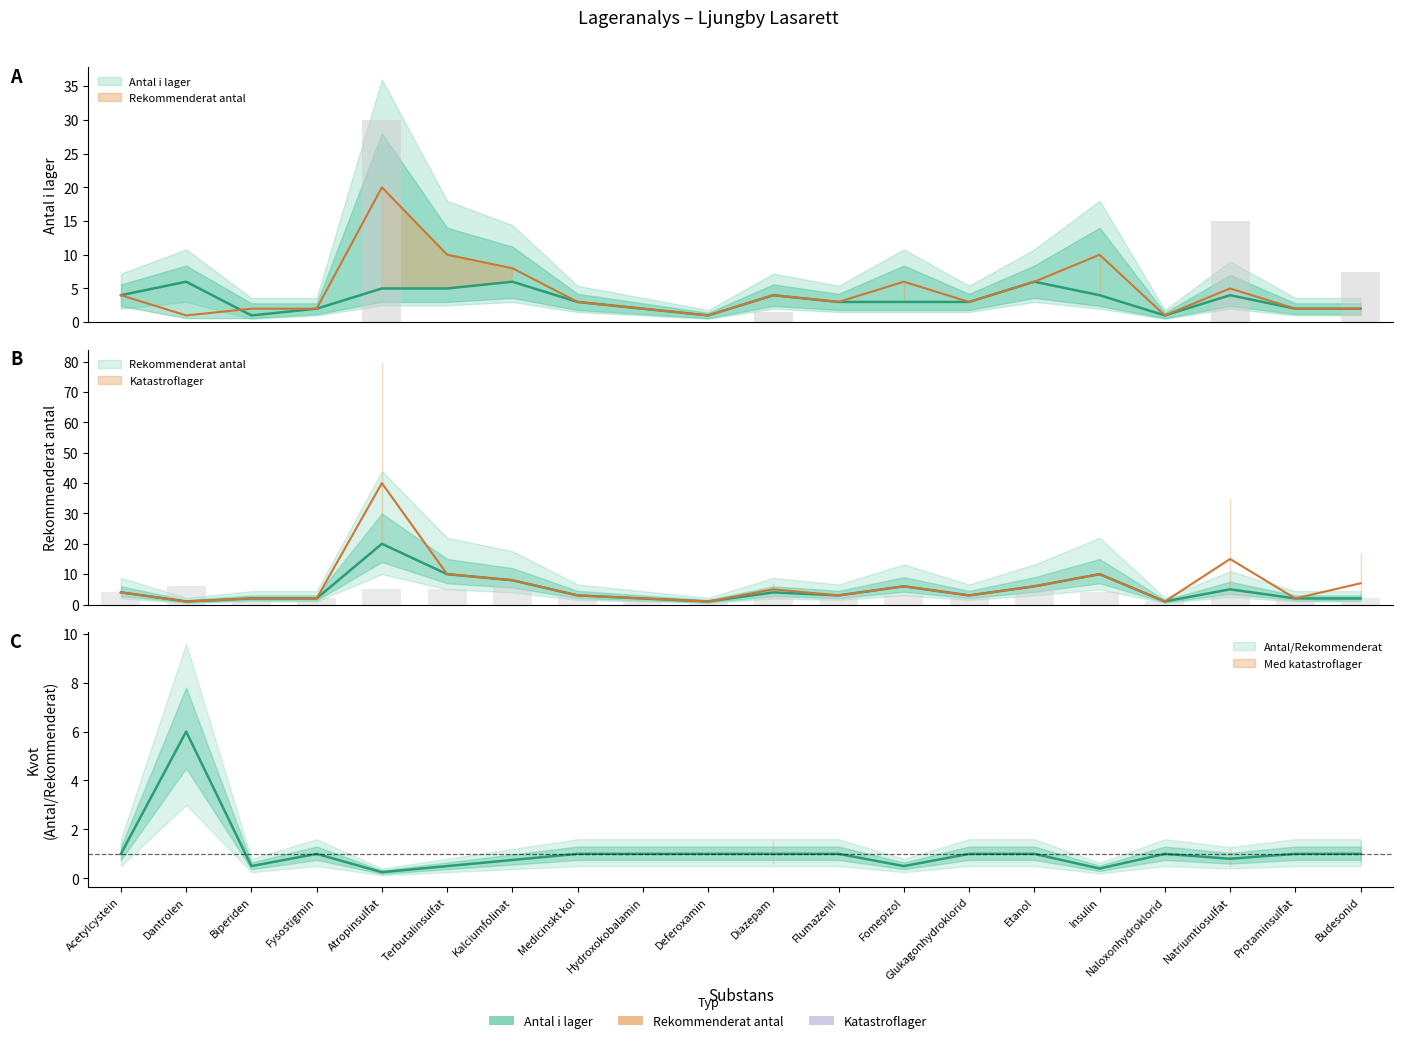

Which label corresponds to the smallest value in the chart?

Biperiden